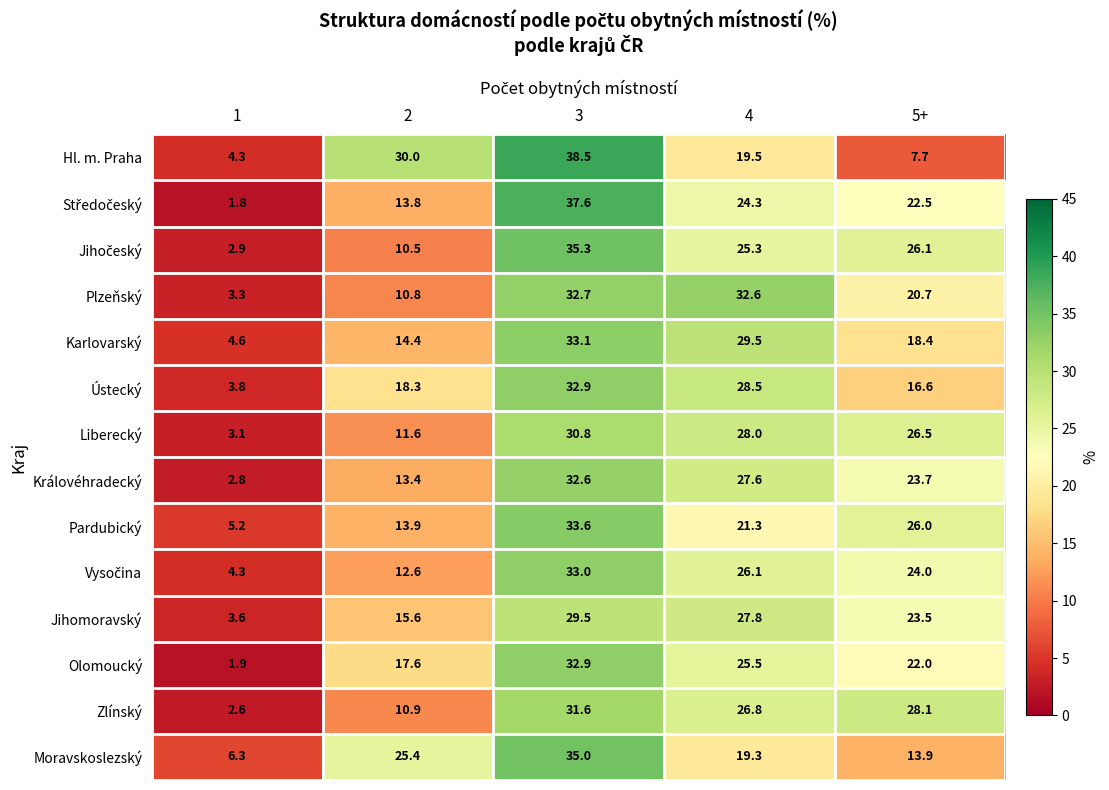

At which category is the sum across all series the highest?

3